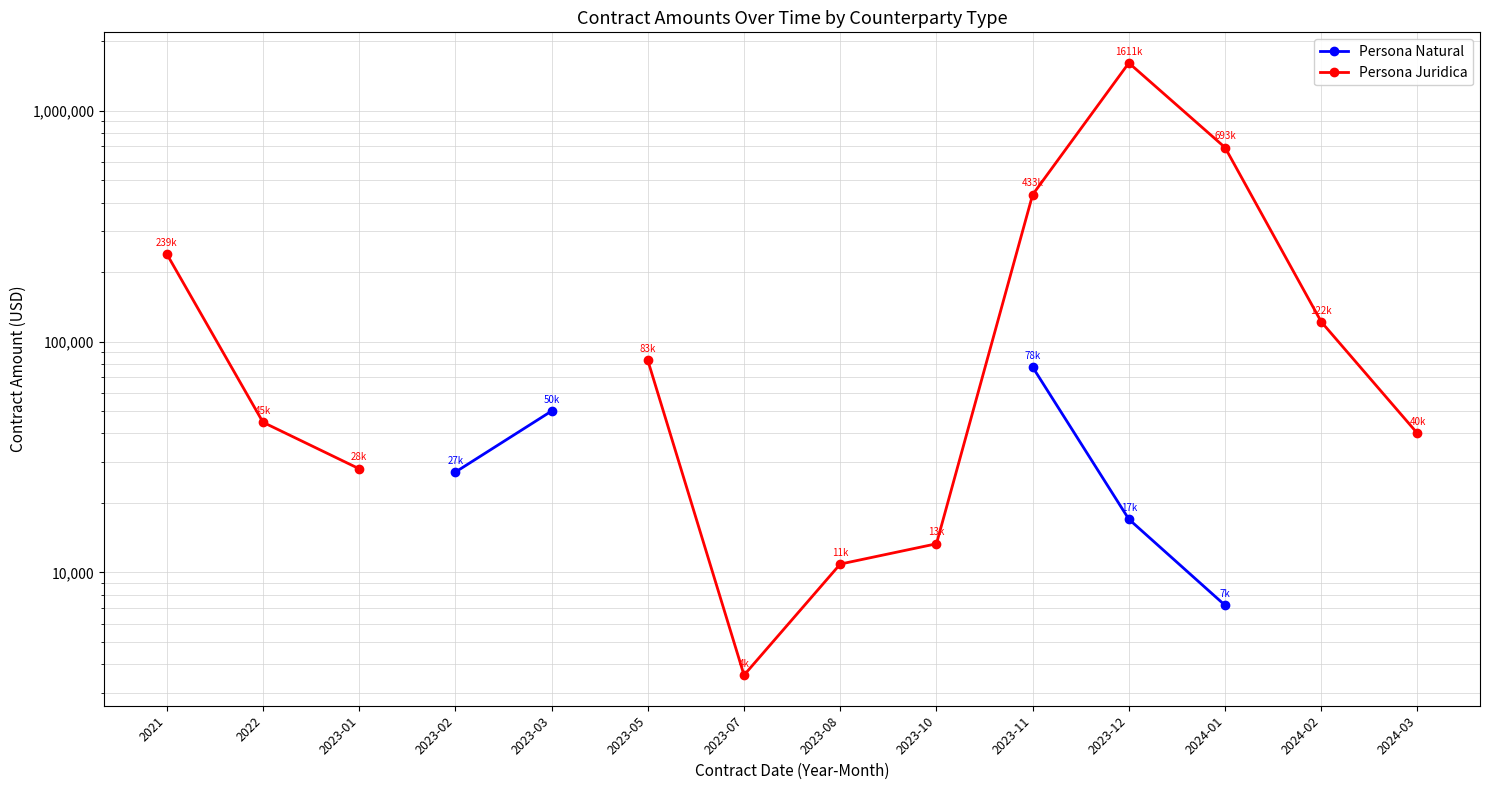

At which label does Persona Juridica first exceed 82824?

2021